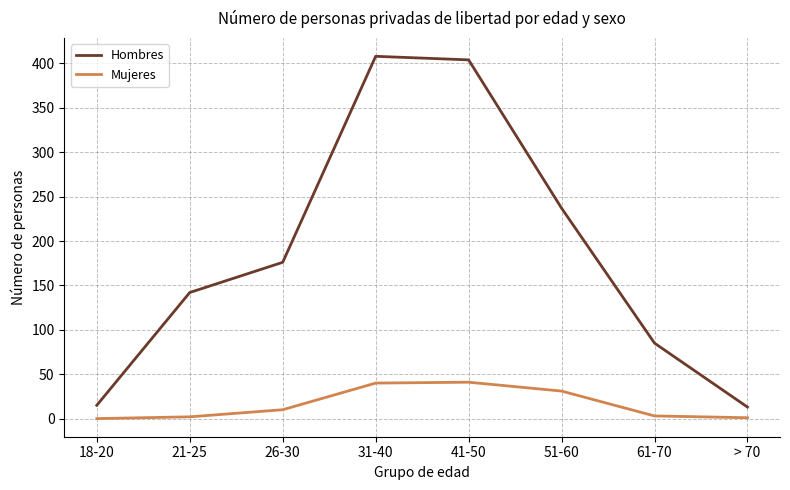

Rank the series by their maximum value, from highest to lowest.

Hombres, Mujeres